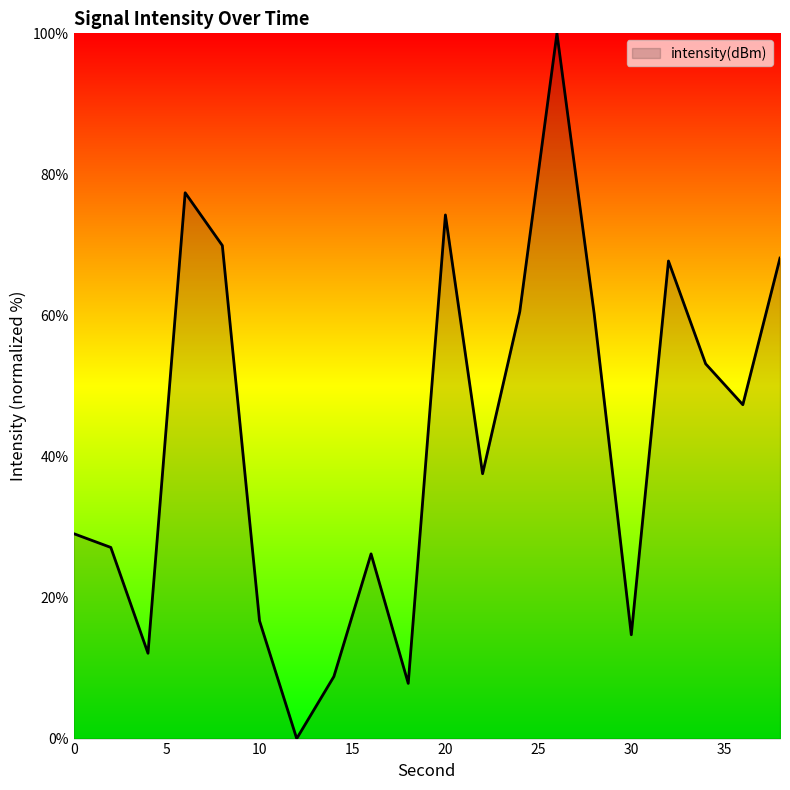

What is the difference between the maximum and minimum values?

100.0